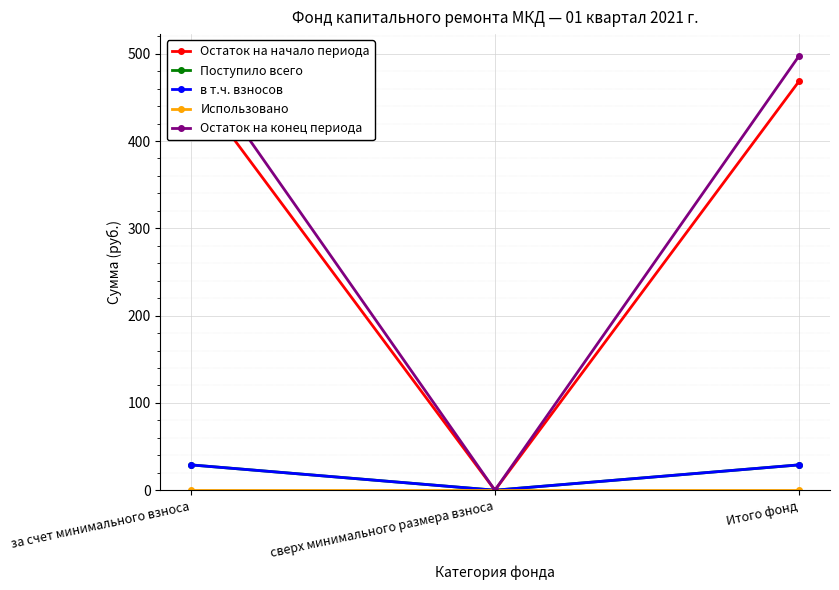

True or false: Использовано has a value of 0.0 at Итого фонд.

True